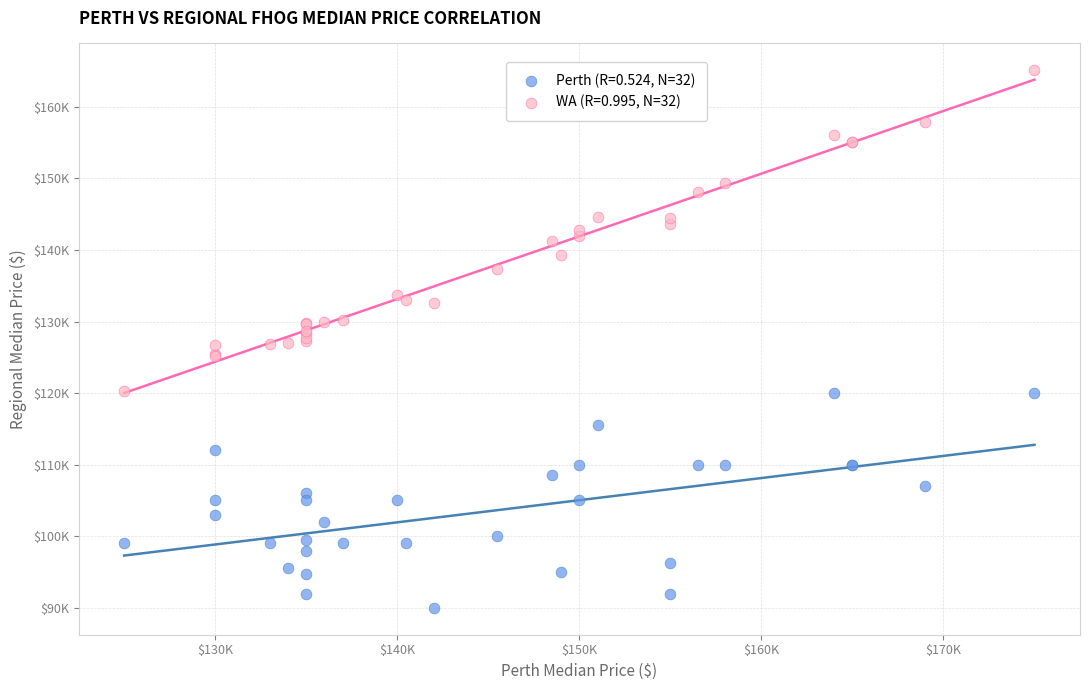

What are all the series names shown in the legend?

Perth (R=0.524, N=32), WA (R=0.995, N=32)